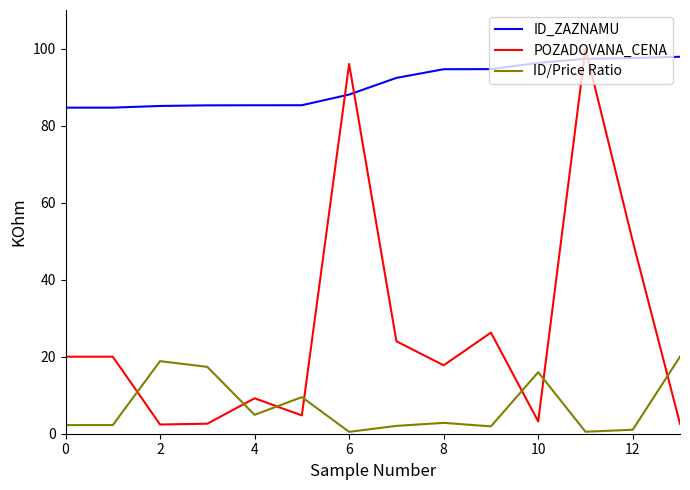

List the series in order of their peak value, highest first.

POZADOVANA_CENA, ID_ZAZNAMU, ID/Price Ratio